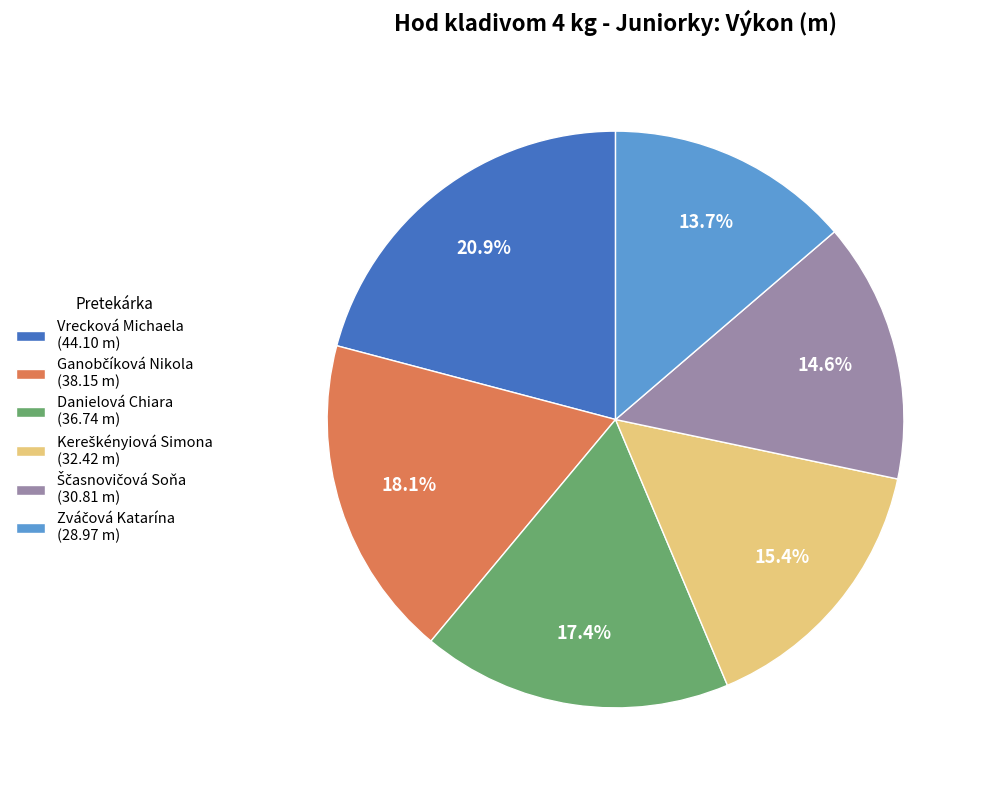

What percentage is the Vrecková Michaela slice, to the nearest percent?

21%